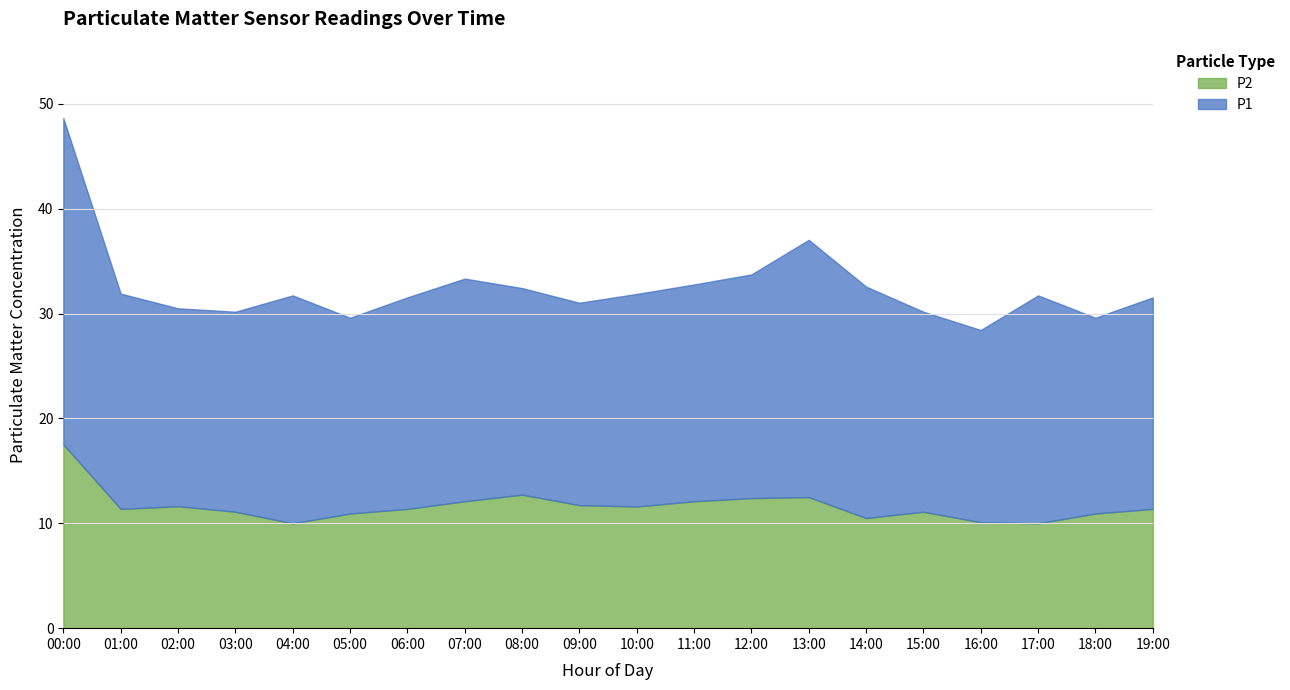

How many interior local valleys does the P2 series have?

5